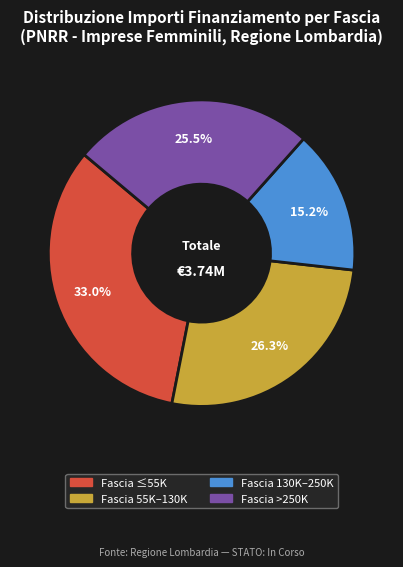

Is there any slice that represents more than half of the pie?

No